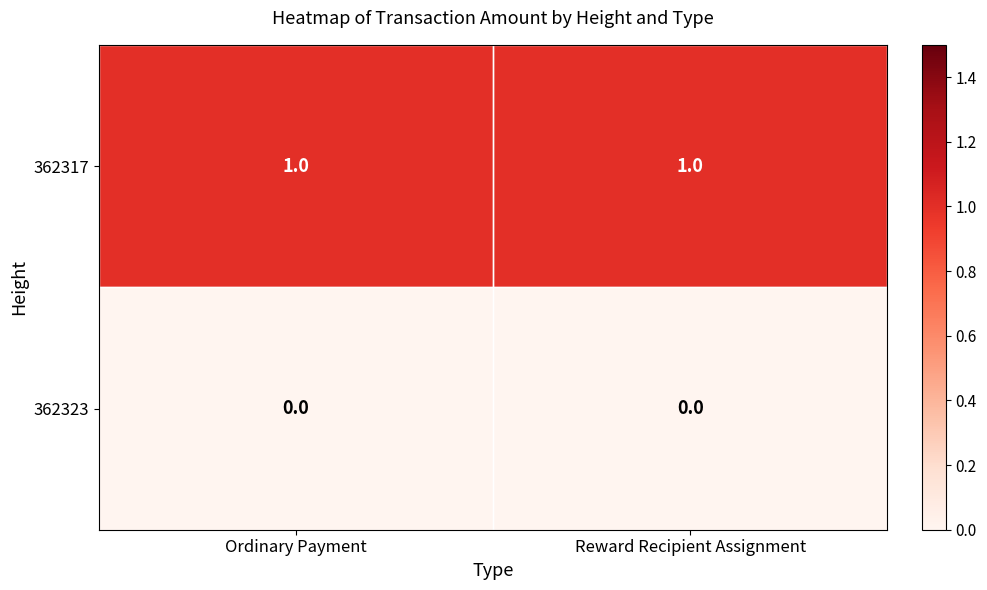

List the series in order of their peak value, highest first.

362317, 362323